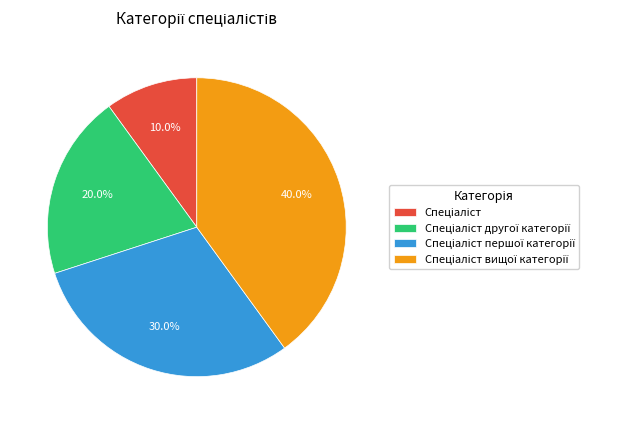

To the nearest percent, what is the difference between the largest and smallest slice percentages?

30%